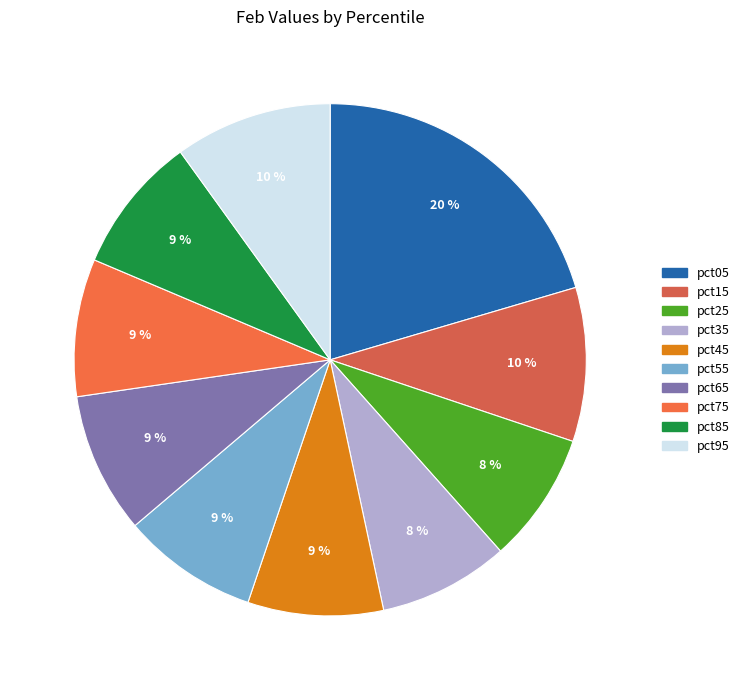

What is the change in value from pct25 to pct65?

+0.1